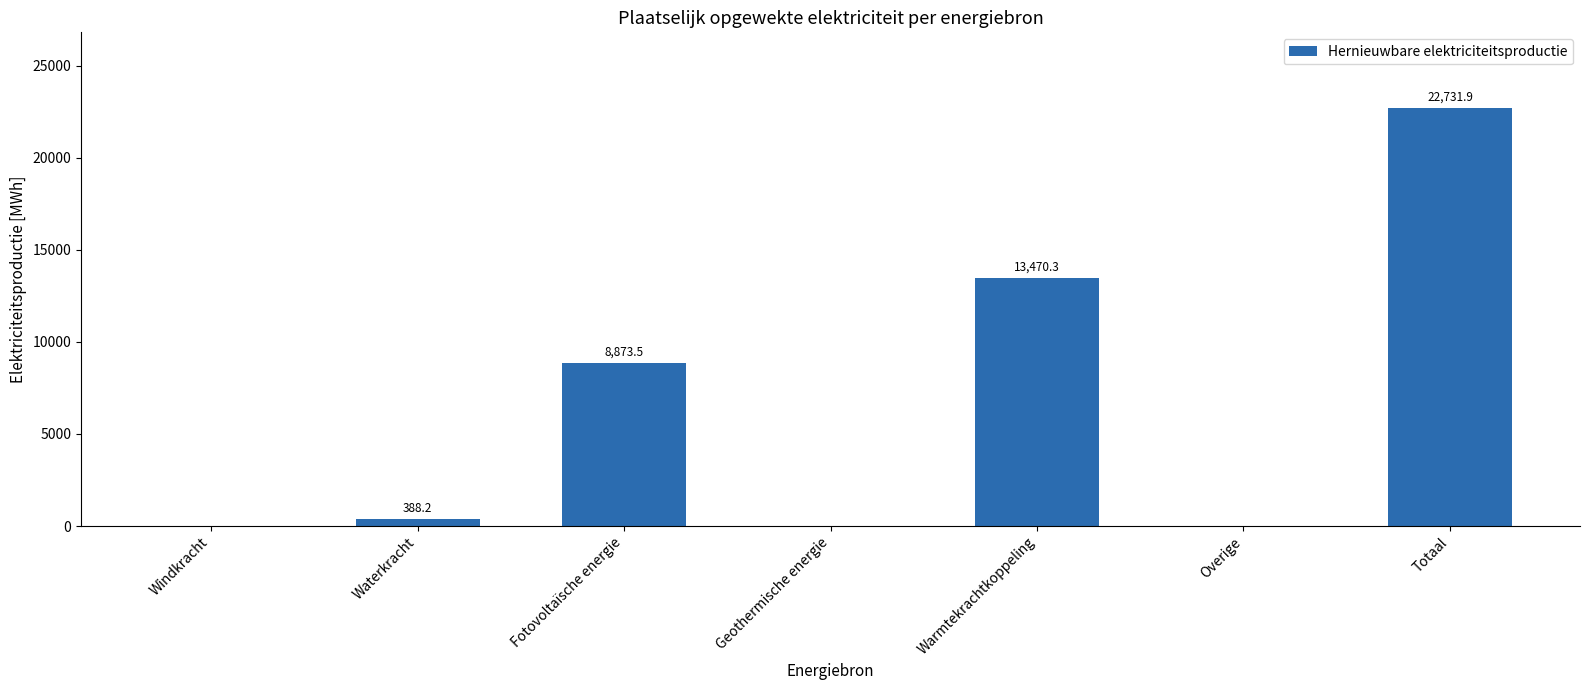

Count the number of data series in this chart.

1